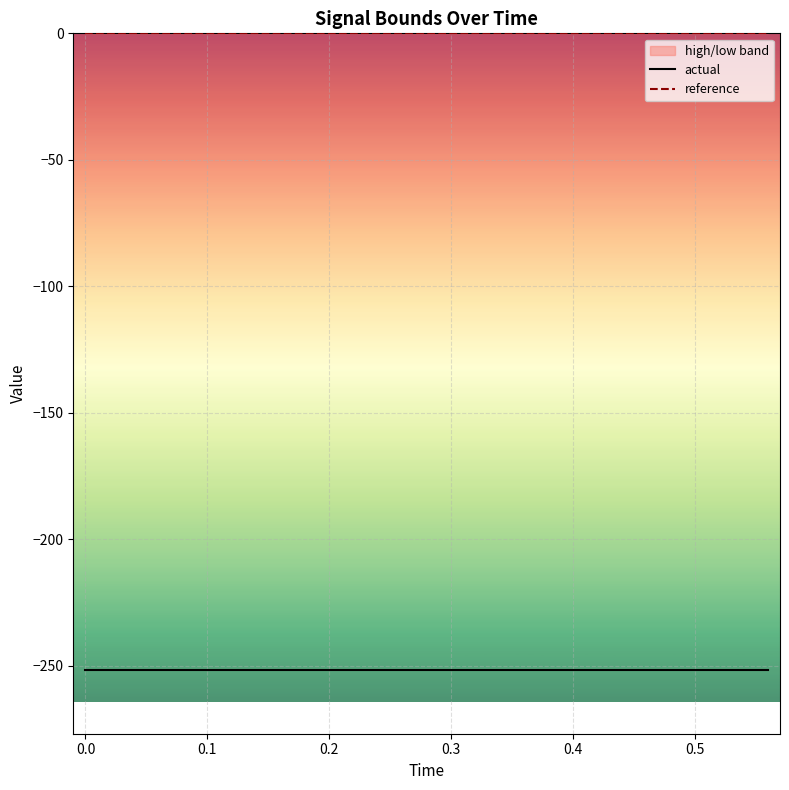

What is the label of the 11th point from the left?

0.4